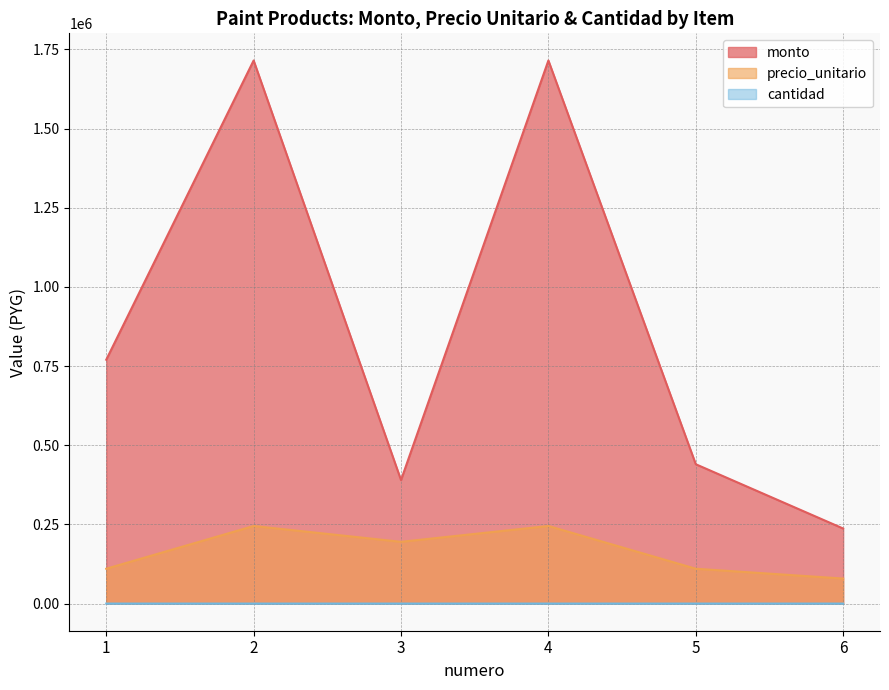

Which category has the lowest value in the monto series?

6